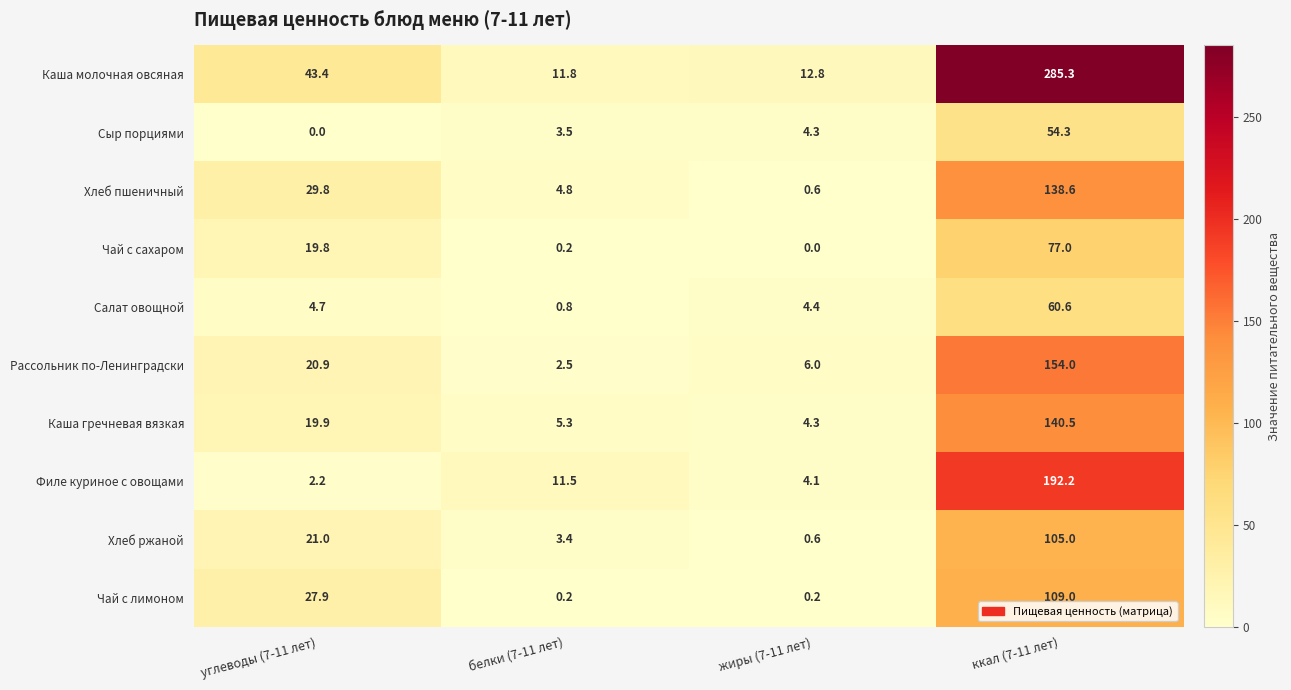

What is the difference between the maximum and minimum values in the Чай с лимоном series?

108.8